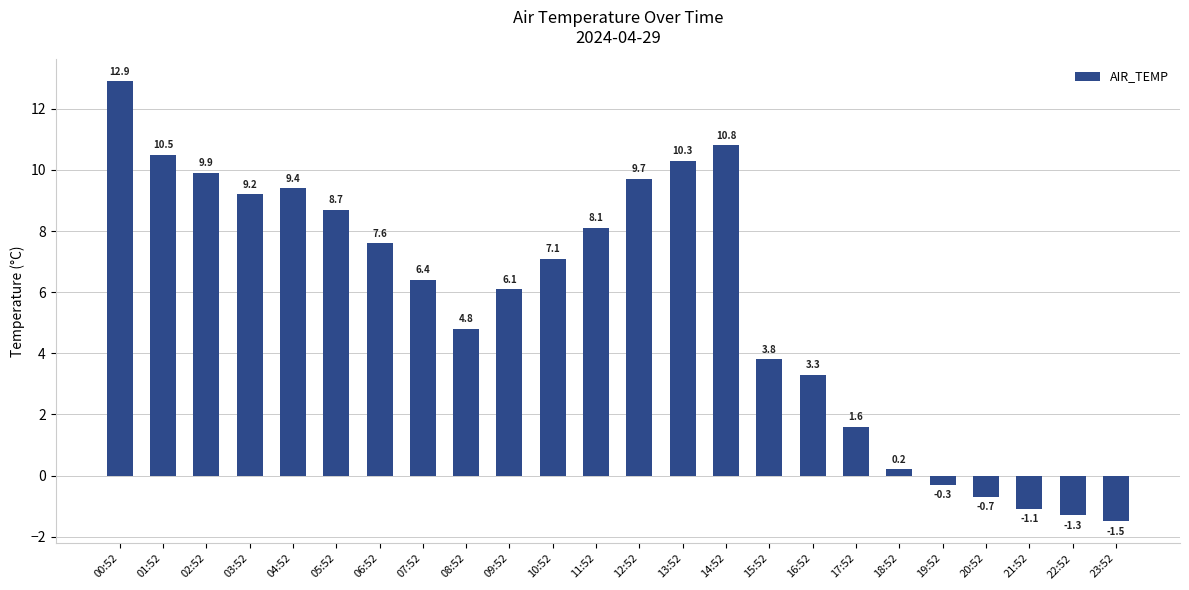

What is the difference between the maximum and minimum values?

14.4